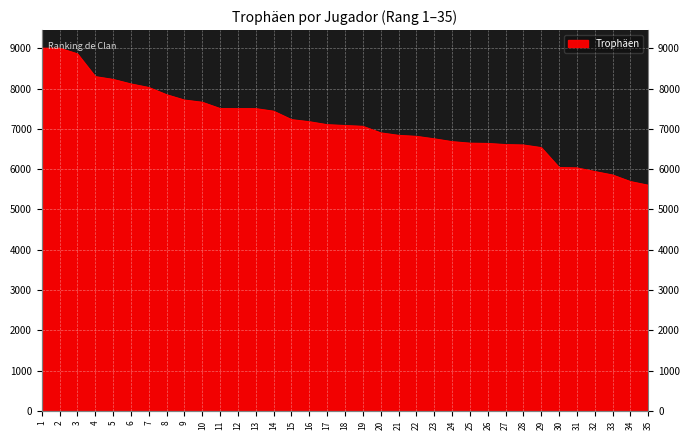

What is the difference between the values at 11 and 14?

66